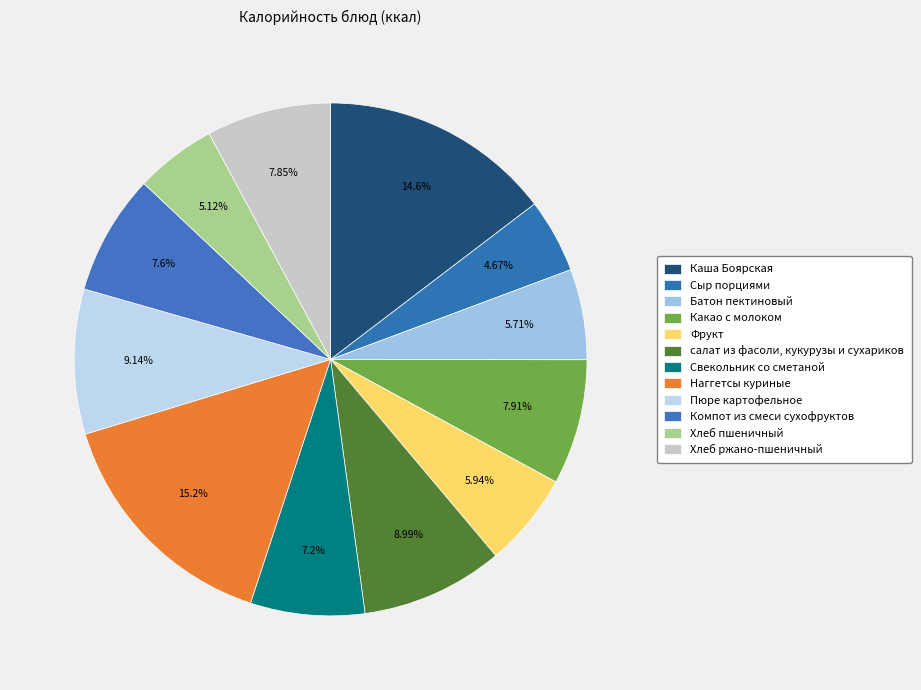

Count the number of slices in the pie.

12